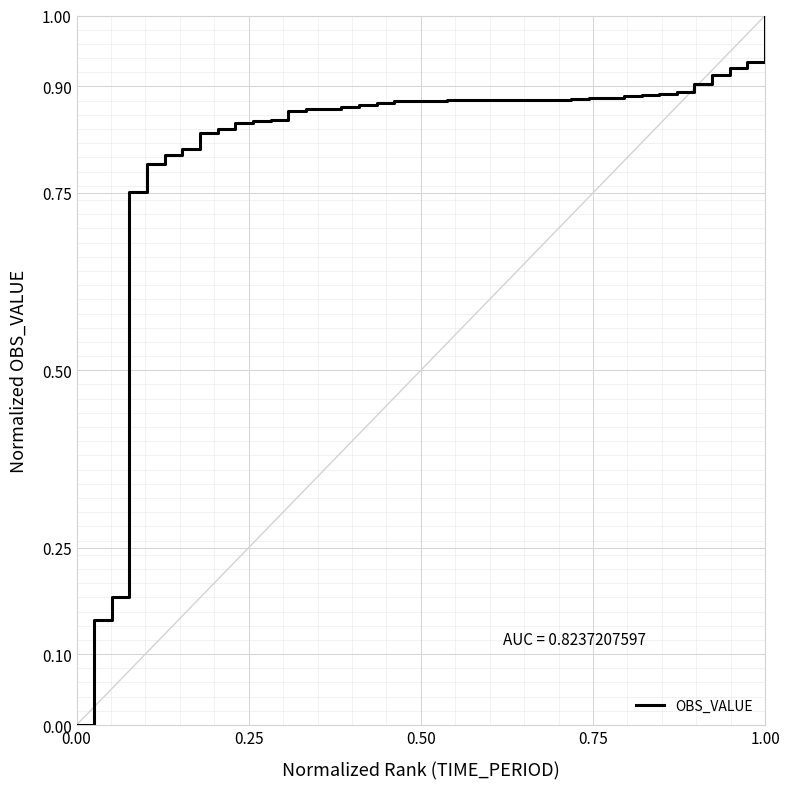

What is the maximum value shown in the chart?

1.0